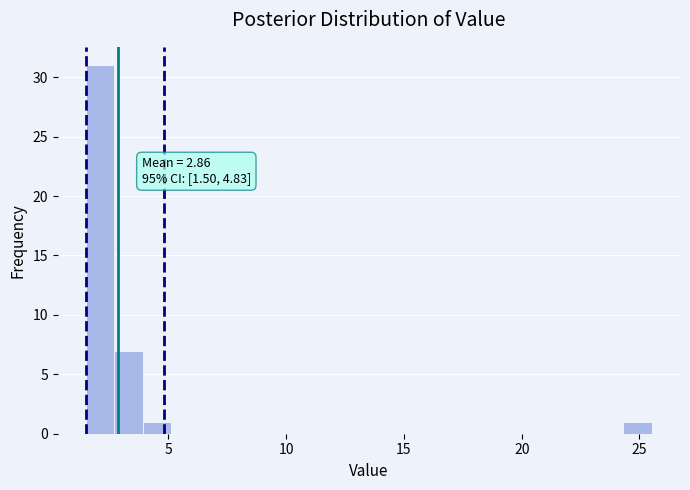

Around what value on the x-axis is the tallest bar? Give the approximate position of its centre, as read against the axis.

2.0